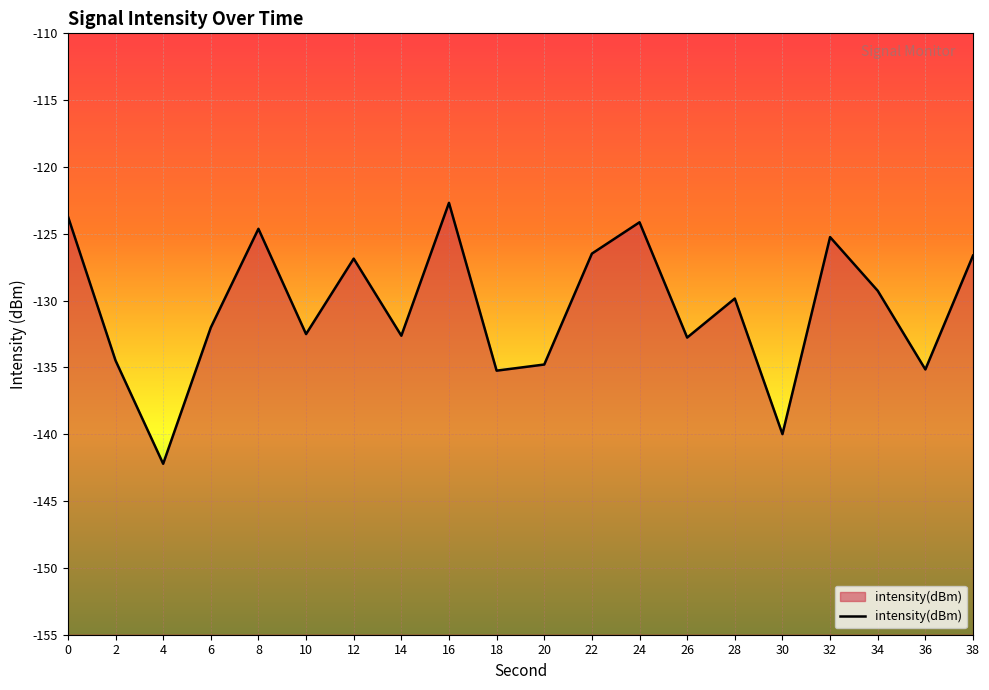

The value at 4 is -142.2. True or false?

True